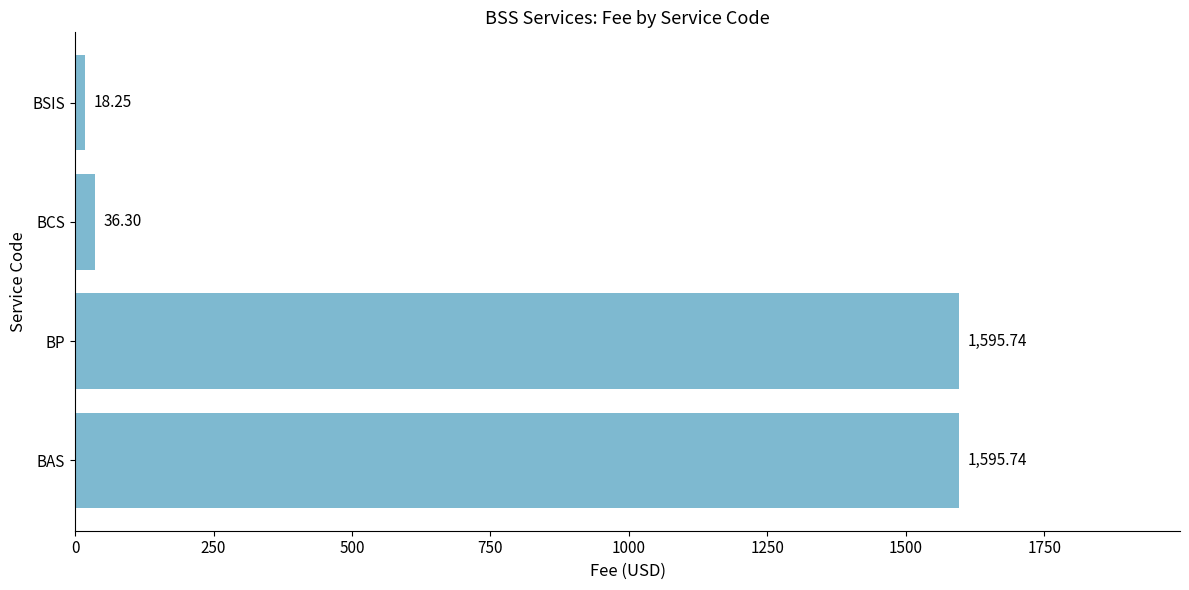

Does the chart contain stacked bars?

No